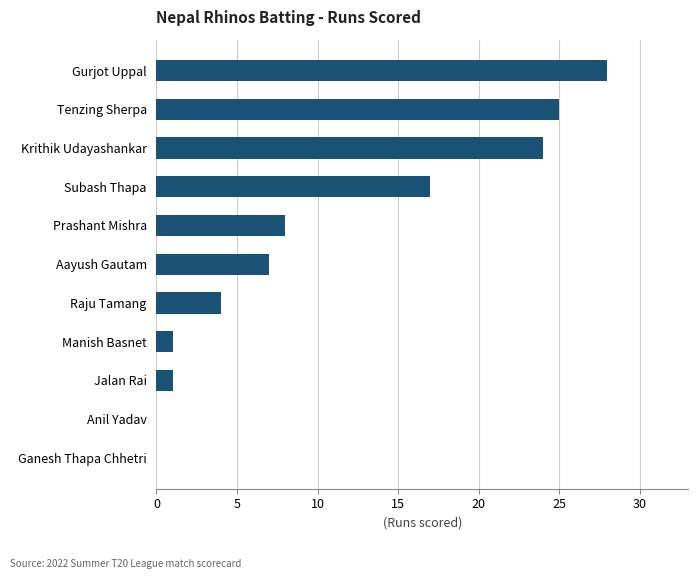

Which category has the highest value across all series?

Gurjot Uppal